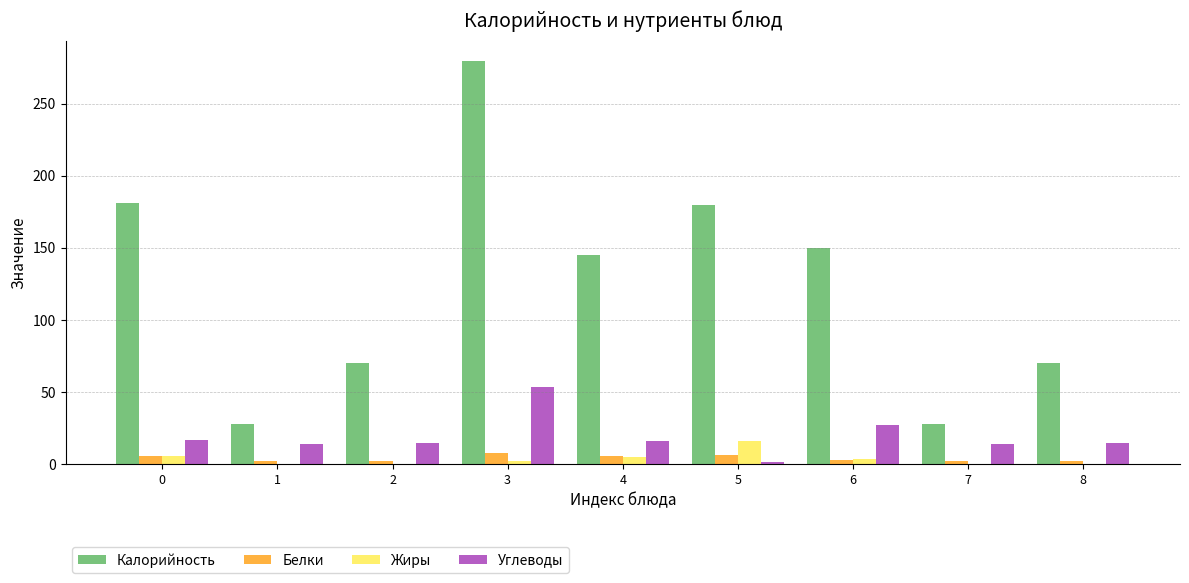

Which series changed the most between 1 and 3?

Калорийность